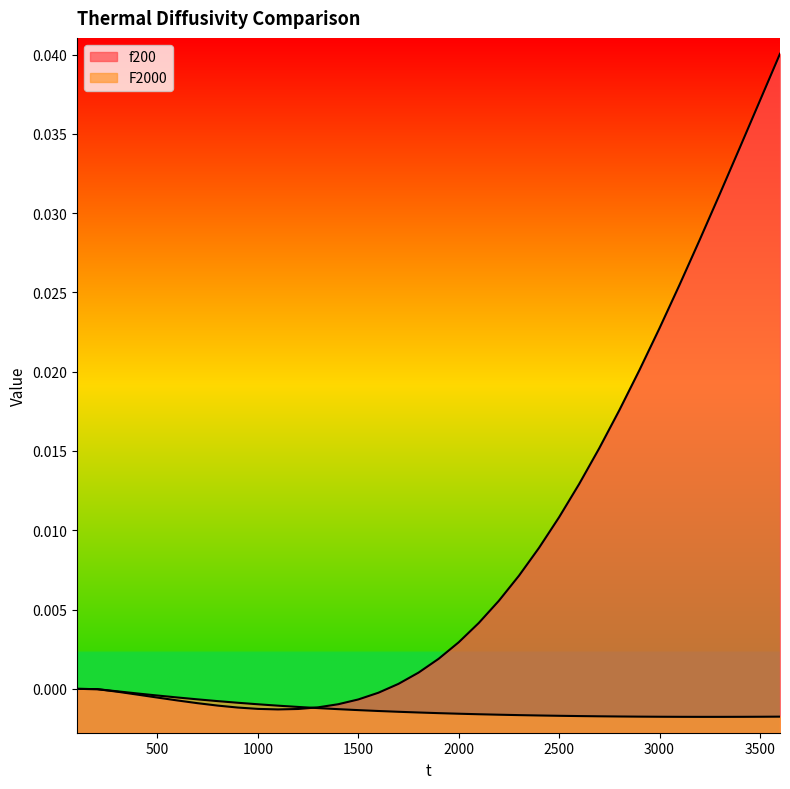

Which label corresponds to the smallest value in the chart?

3300